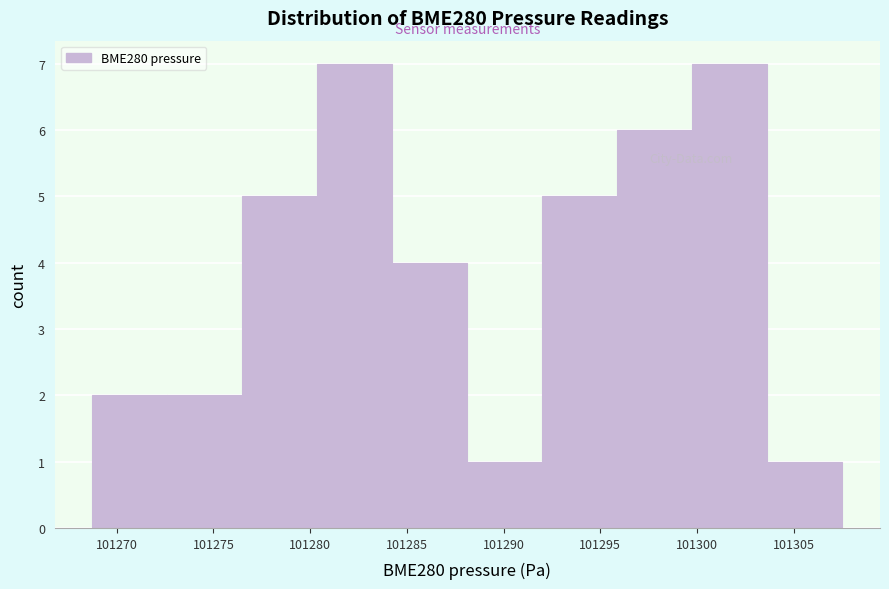

What is the height of the bar covering 101296.0 to 101300.0 on the x-axis? Neither the bar edges nor the heights are printed on the chart, so give them approximately, as read against the axes.

6